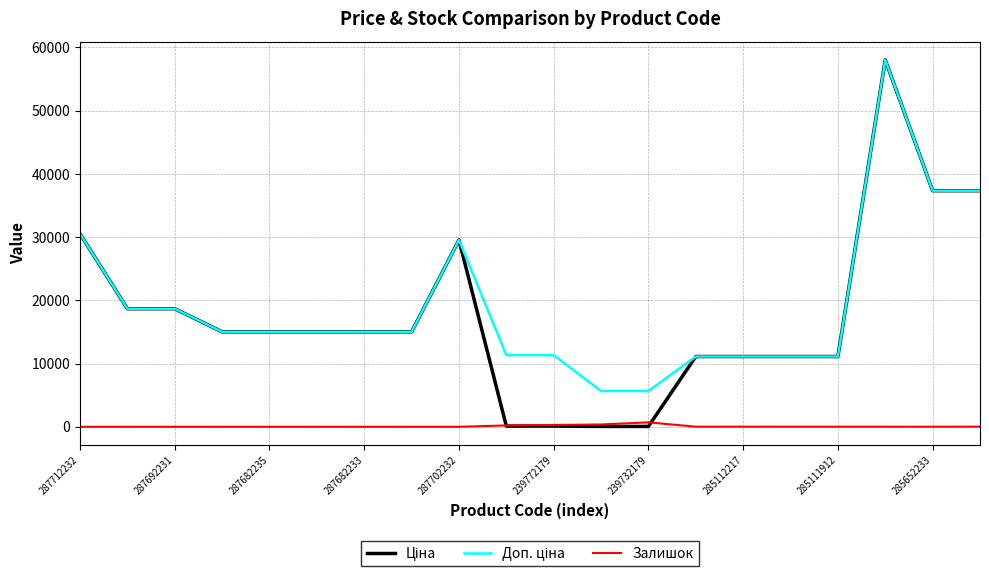

How many lines are shown in the chart?

3